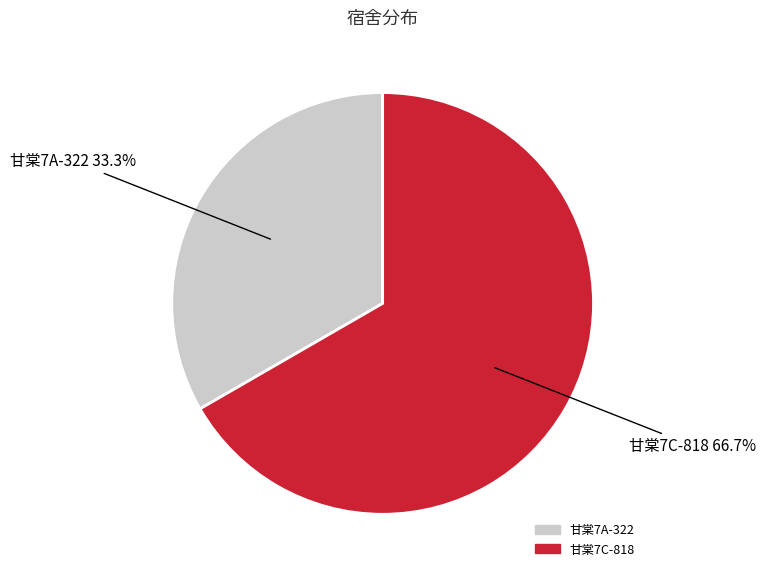

What is the ratio of the value at 甘棠7A-322 to the value at 甘棠7C-818?

0.5